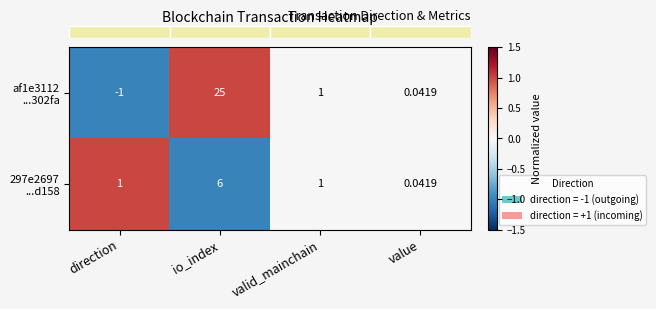

At which category is the sum across all series the highest?

io_index